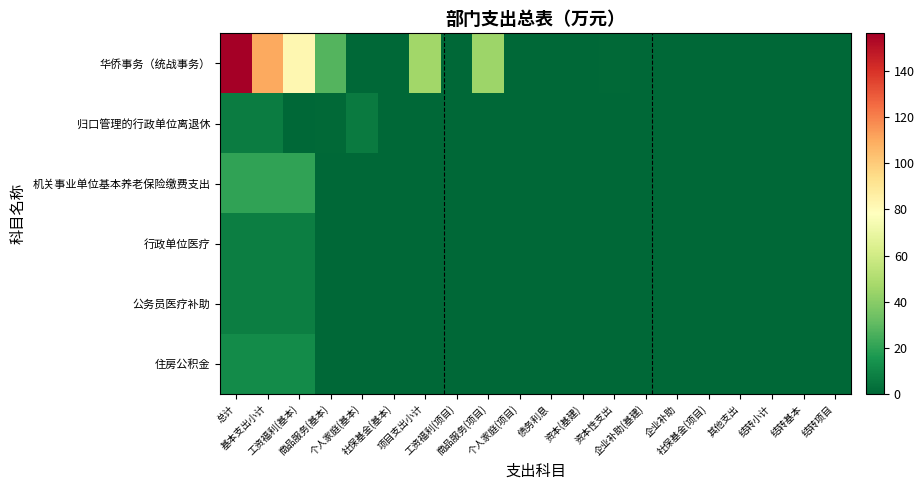

At 结转小计, list the series in order from largest to smallest.

华侨事务（统战事务）, 归口管理的行政单位离退休, 机关事业单位基本养老保险缴费支出, 行政单位医疗, 公务员医疗补助, 住房公积金